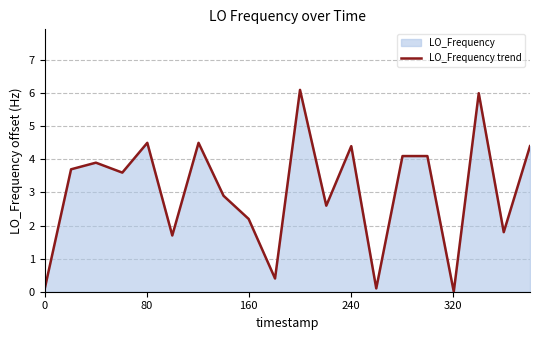

How many data points are above 3?

11